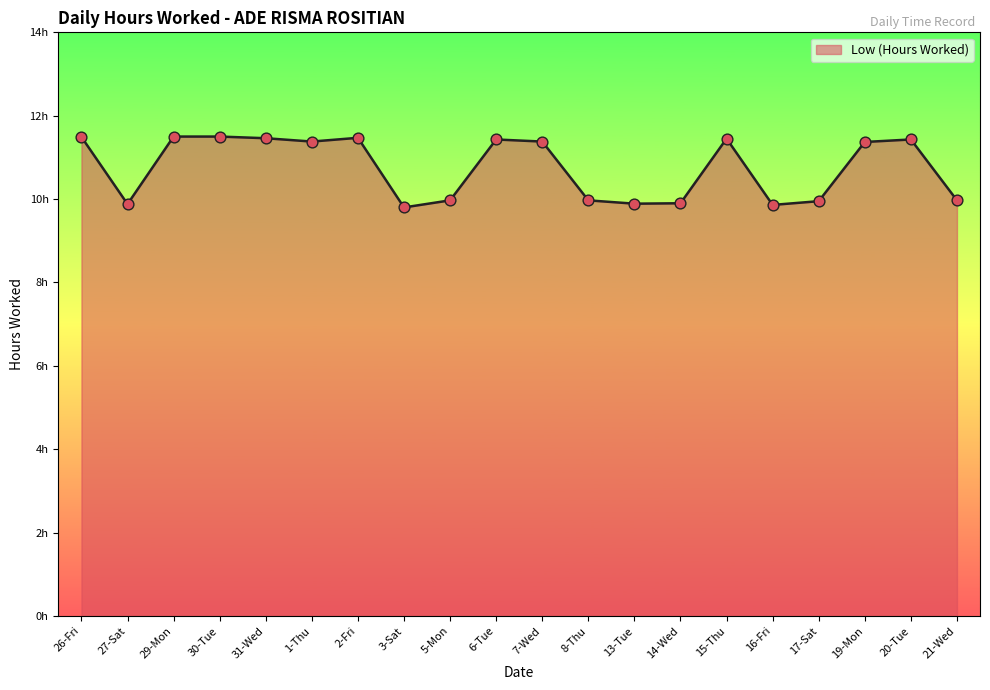

Approximately how many times larger is the value at 20-Tue compared to 27-Sat?

1.2